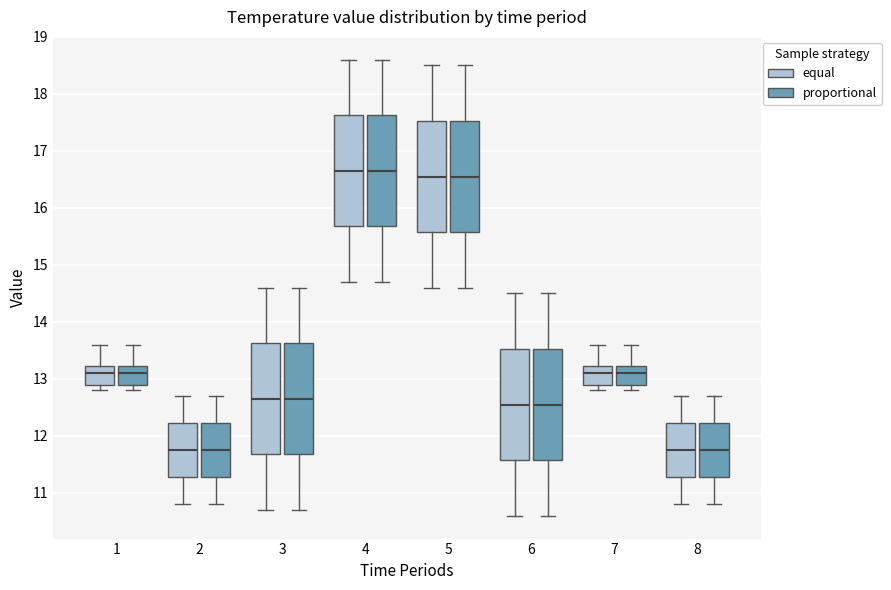

Reading left to right, read every box against the y-axis: the position of its median line, the range the box covers, and the ends of its whiskers. The values are not printed on the chart, so give them approximately, as read against the axis.

1 (equal): median 13.1, box 12.9 to 13.2, whiskers 12.8 to 13.6
1 (proportional): median 13.1, box 12.9 to 13.2, whiskers 12.8 to 13.6
2 (equal): median 11.8, box 11.3 to 12.2, whiskers 10.8 to 12.7
2 (proportional): median 11.8, box 11.3 to 12.2, whiskers 10.8 to 12.7
3 (equal): median 12.7, box 11.7 to 13.6, whiskers 10.7 to 14.6
3 (proportional): median 12.7, box 11.7 to 13.6, whiskers 10.7 to 14.6
4 (equal): median 16.7, box 15.7 to 17.6, whiskers 14.7 to 18.6
4 (proportional): median 16.7, box 15.7 to 17.6, whiskers 14.7 to 18.6
5 (equal): median 16.6, box 15.6 to 17.5, whiskers 14.6 to 18.5
5 (proportional): median 16.6, box 15.6 to 17.5, whiskers 14.6 to 18.5
6 (equal): median 12.6, box 11.6 to 13.5, whiskers 10.6 to 14.5
6 (proportional): median 12.6, box 11.6 to 13.5, whiskers 10.6 to 14.5
7 (equal): median 13.1, box 12.9 to 13.2, whiskers 12.8 to 13.6
7 (proportional): median 13.1, box 12.9 to 13.2, whiskers 12.8 to 13.6
8 (equal): median 11.8, box 11.3 to 12.2, whiskers 10.8 to 12.7
8 (proportional): median 11.8, box 11.3 to 12.2, whiskers 10.8 to 12.7